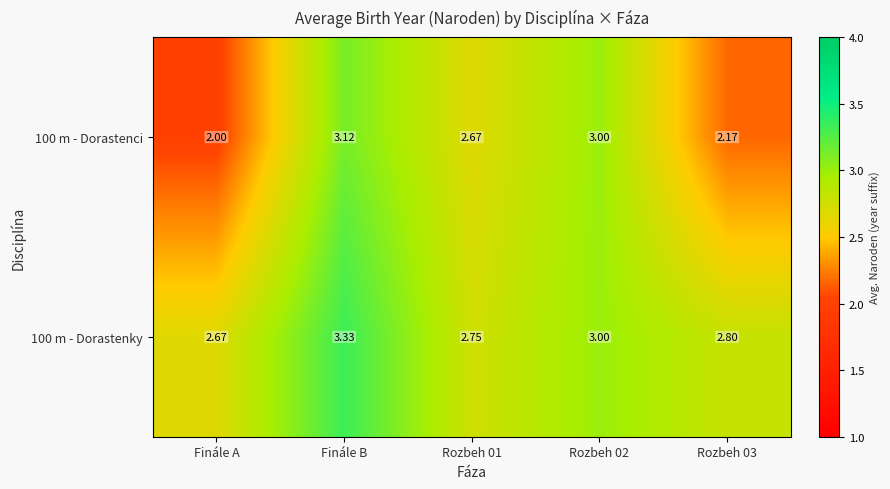

Which category has the highest value in the 100 m - Dorastenci series?

Finále B